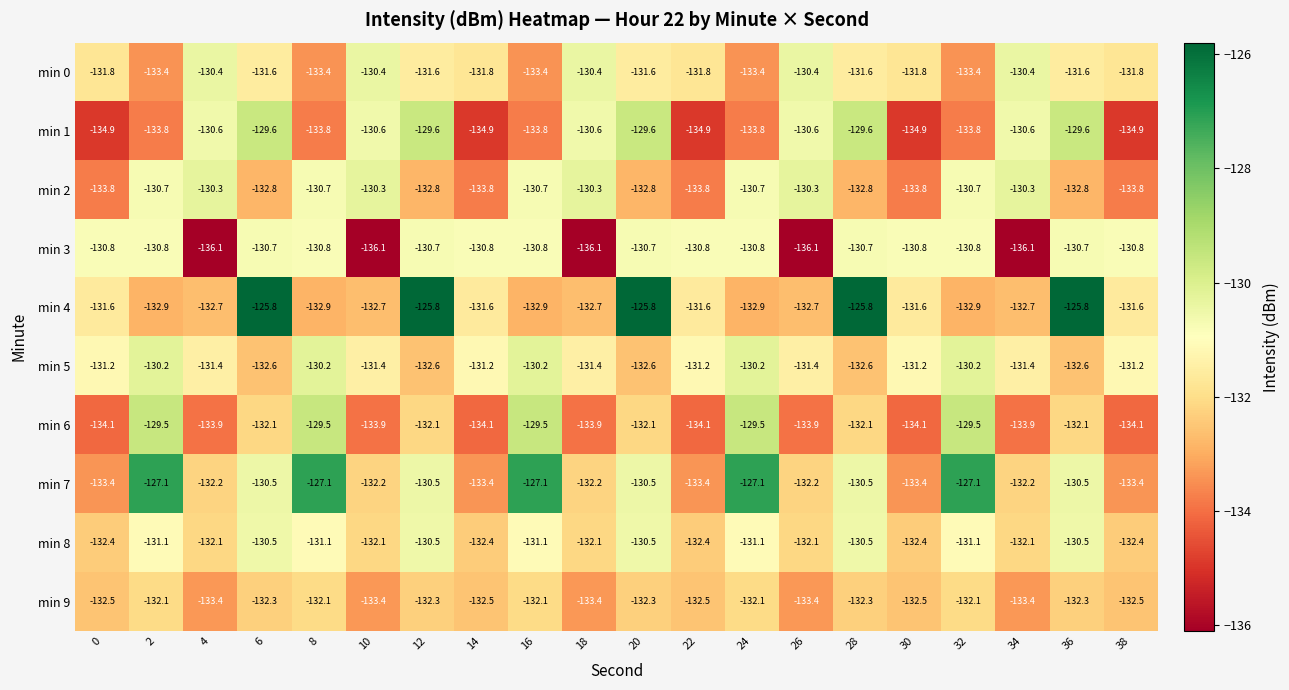

True or false: min 2 has a value of -201.0 at 26.

False